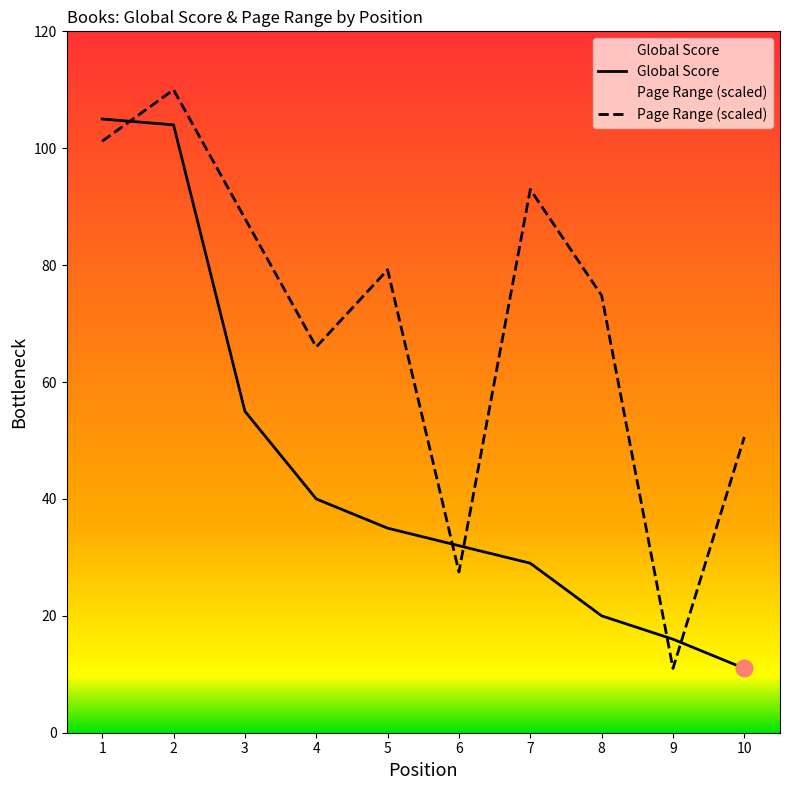

At which label is Page Range (scaled) closest to 60?

4